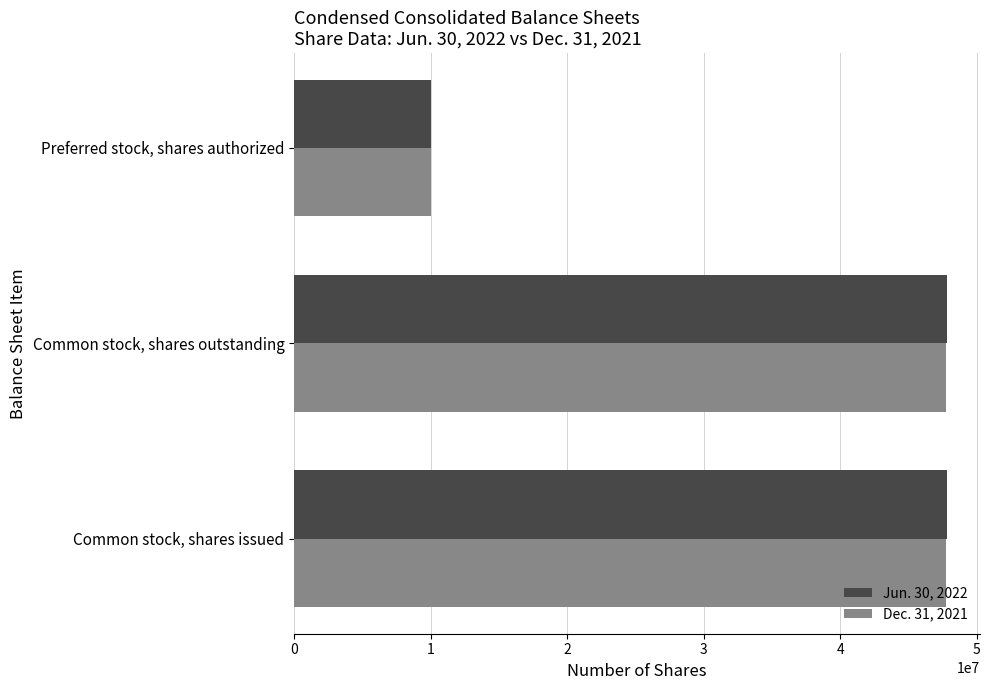

Which series has the largest range (max minus min)?

Jun. 30, 2022